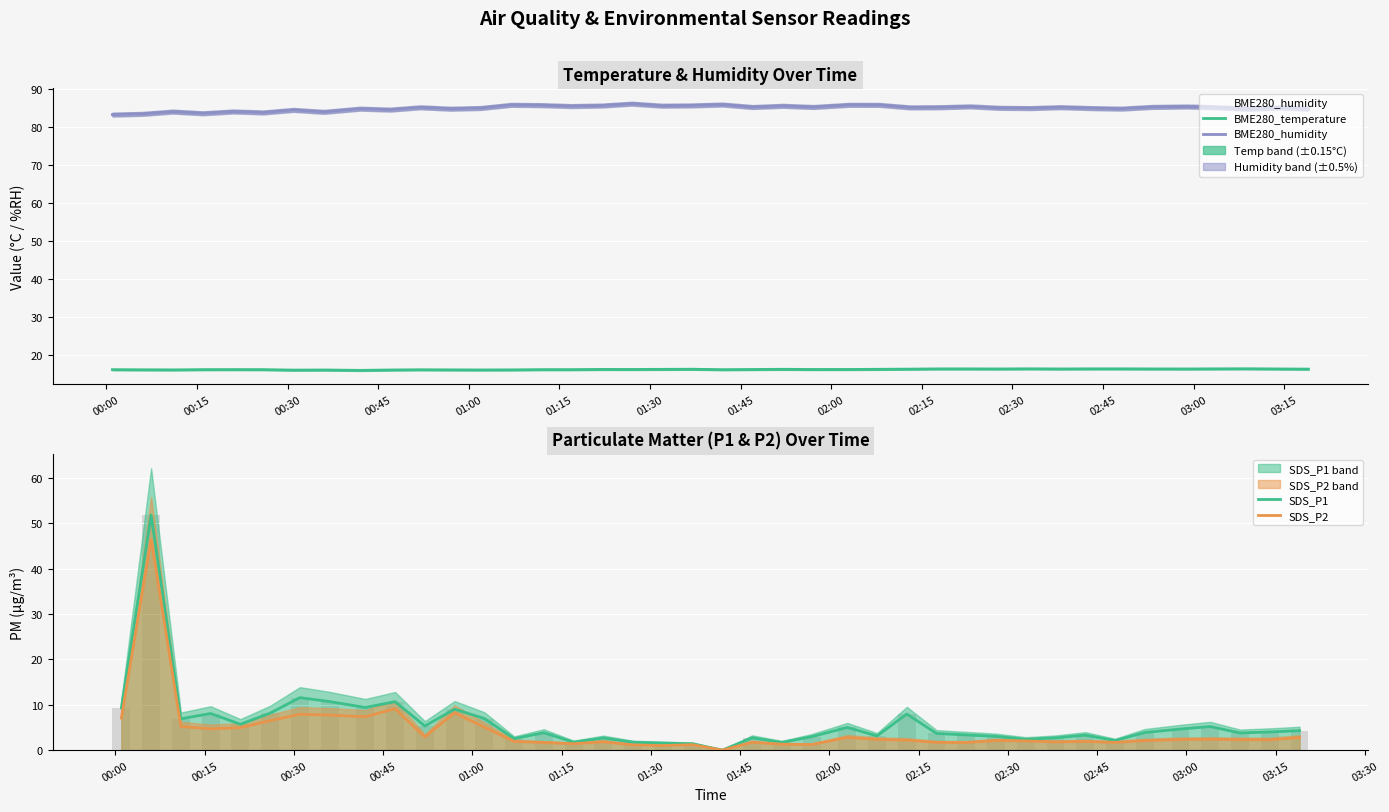

True or false: BME280_temperature and BME280_humidity cross at least once.

False